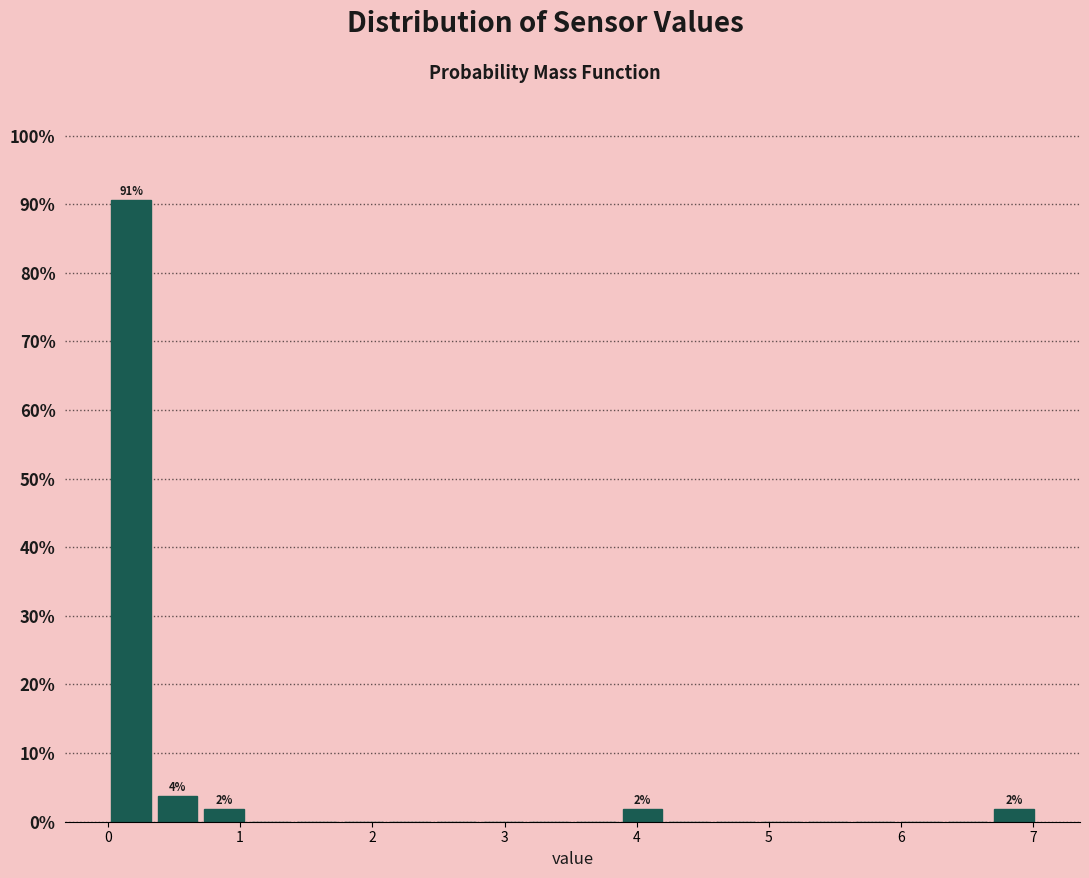

Around what value on the x-axis is the tallest bar? Give the approximate position of its centre, as read against the axis.

0.2